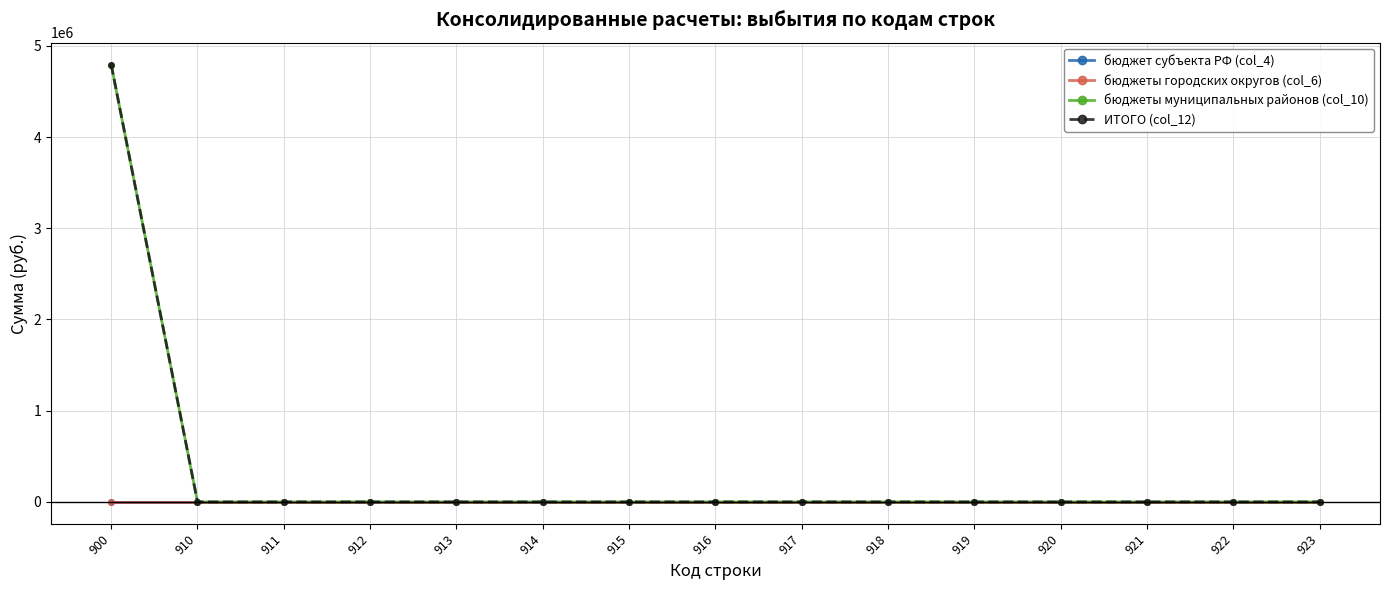

Is it true that бюджеты муниципальных районов (col_10) equals 0.0 at 918?

True